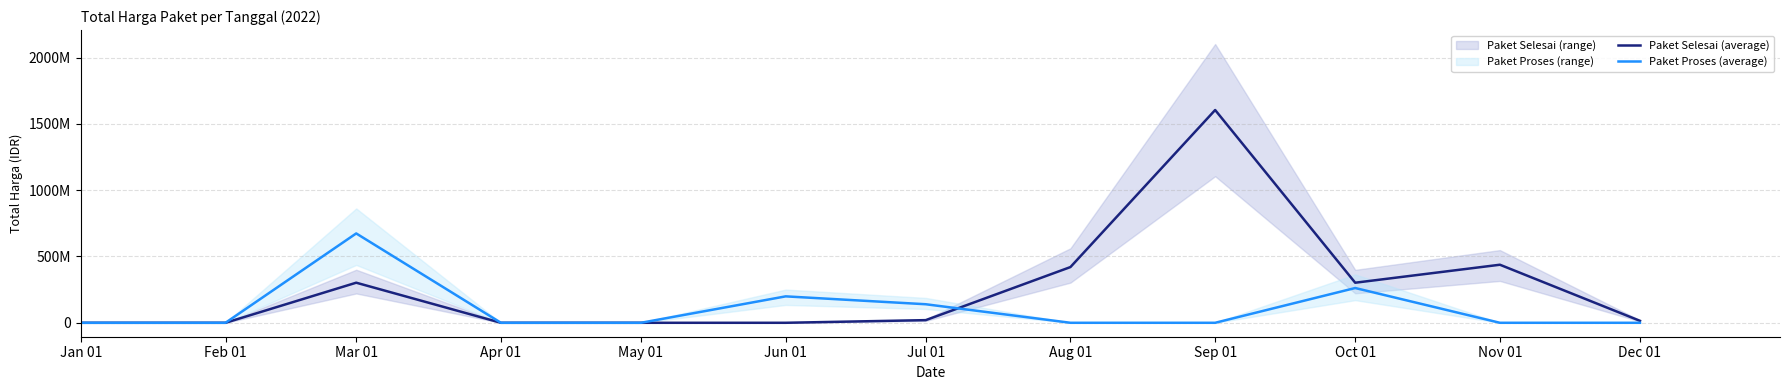

Between Jun 01 and Dec 01, which series saw the biggest shift?

Paket Proses (average)